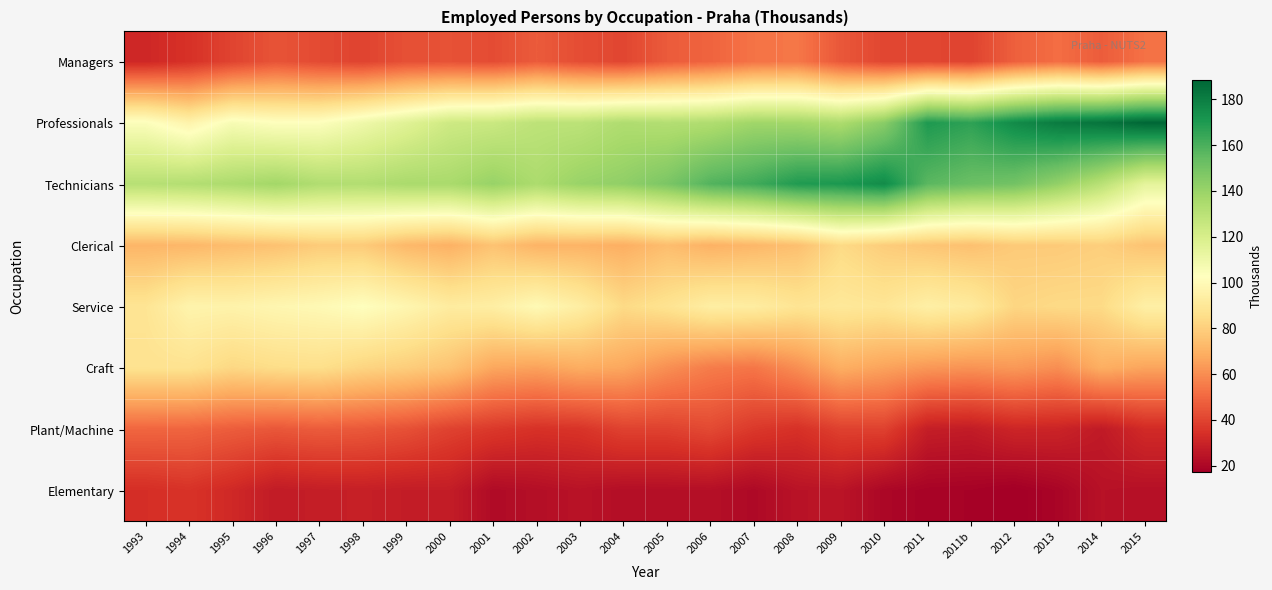

What is the spread (max minus min) of values at 1998?

104.0